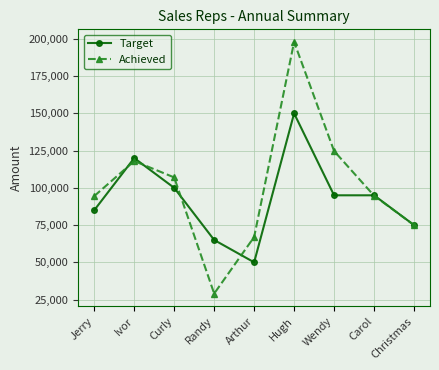

Is it true that Achieved equals 124750 at Wendy?

True